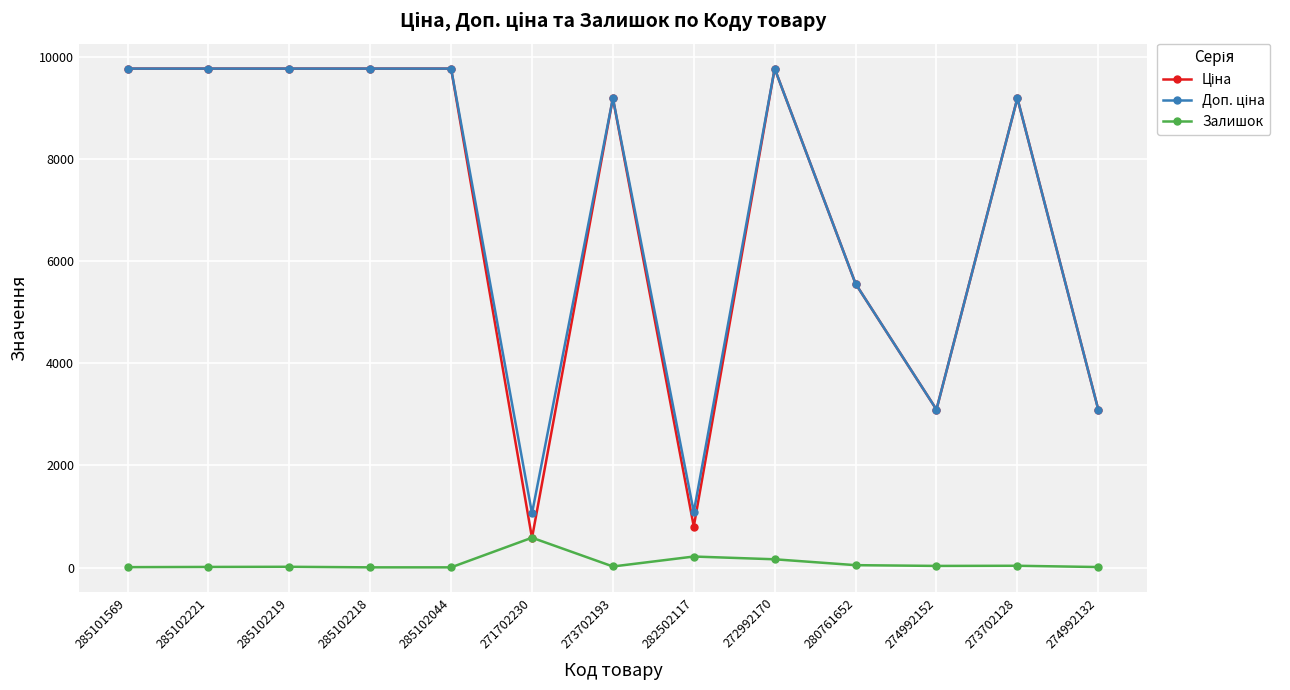

At how many categories does at least one series exceed 8482?

8